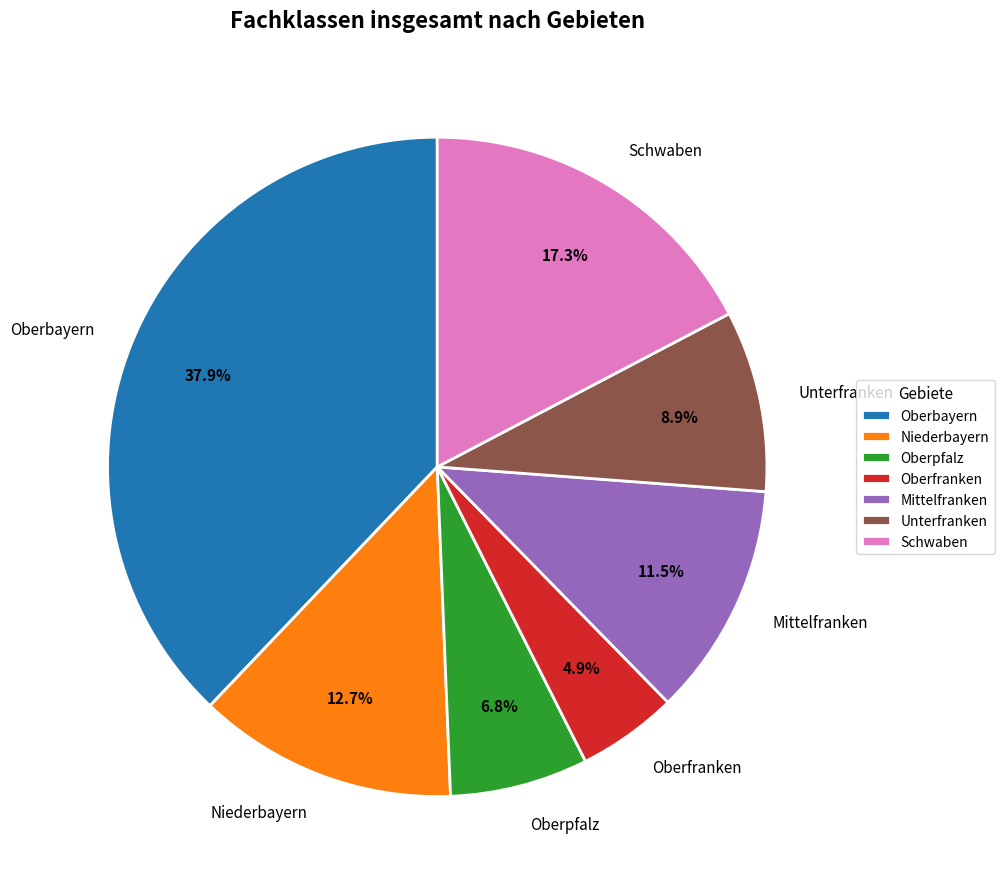

How many slices are in this pie chart?

7